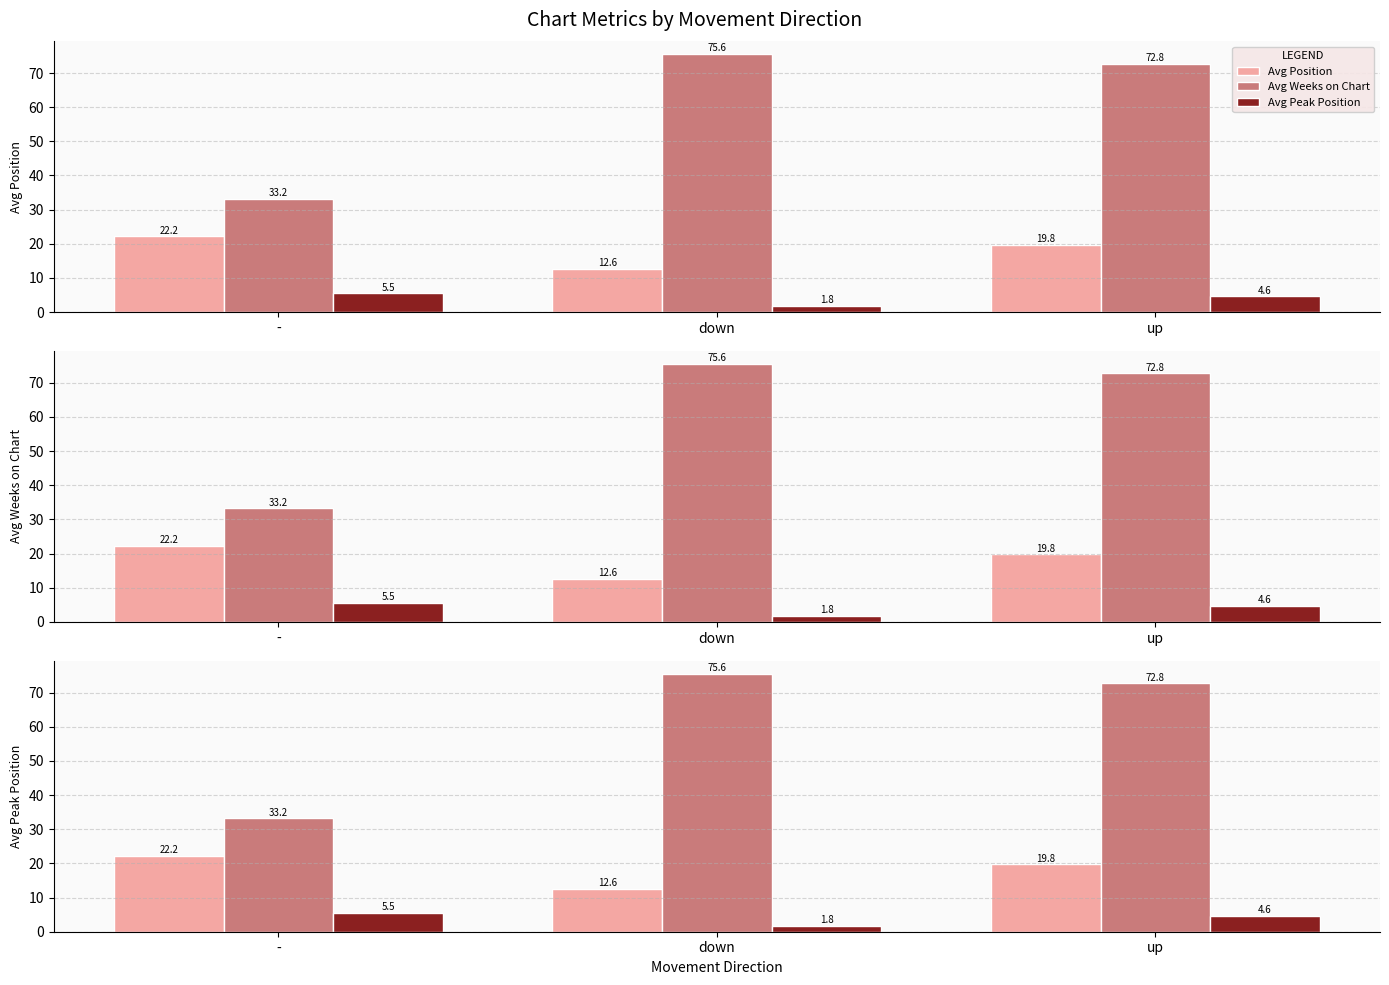

How many Avg Peak Position values are between 1 and 5?

2